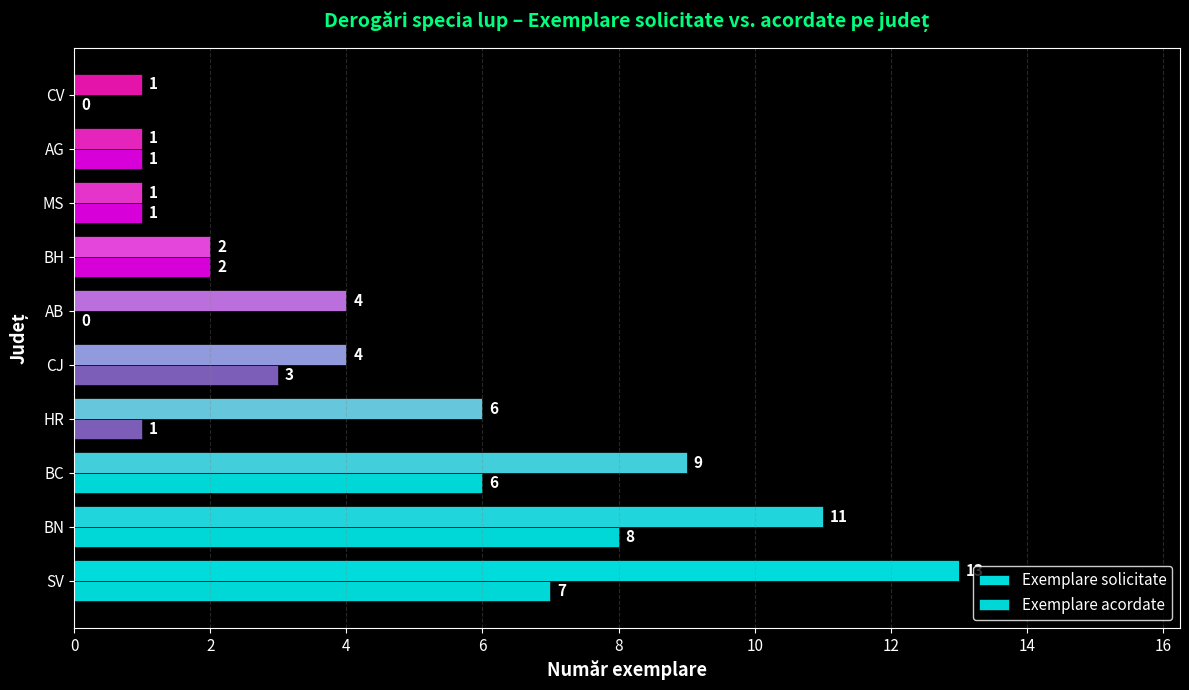

Between BN and AG, which series saw the biggest shift?

Exemplare solicitate